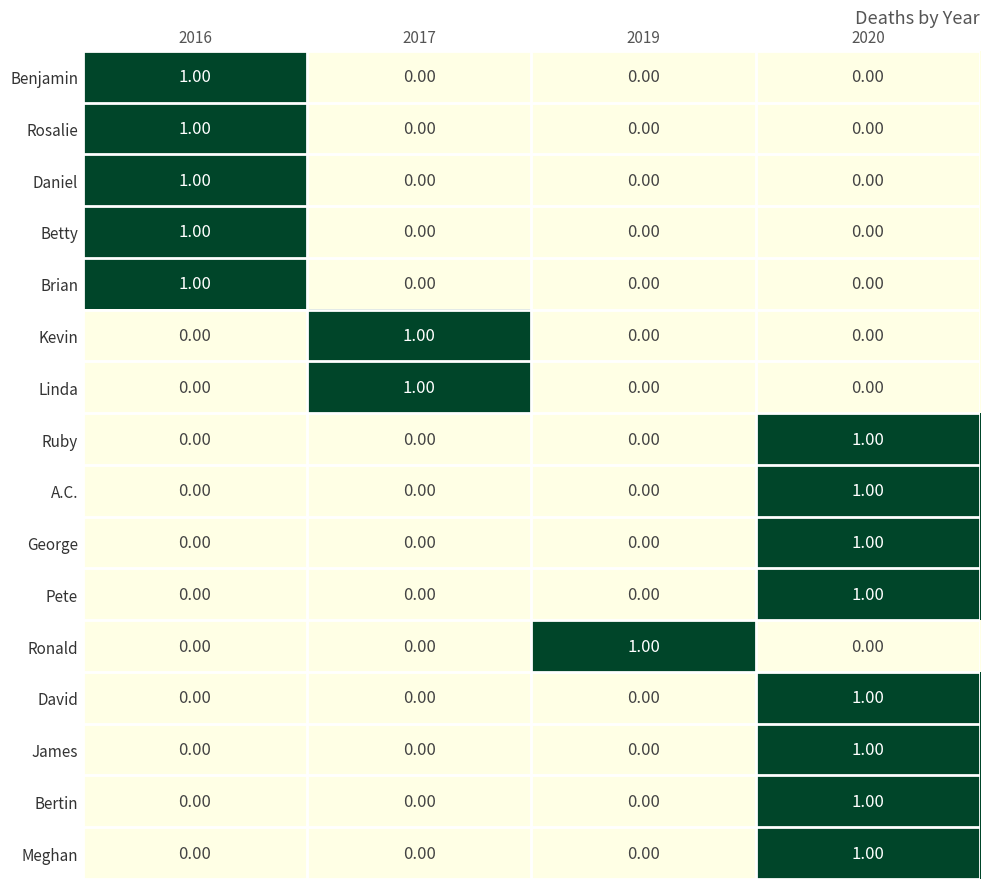

At which category is the sum across all series the highest?

2020